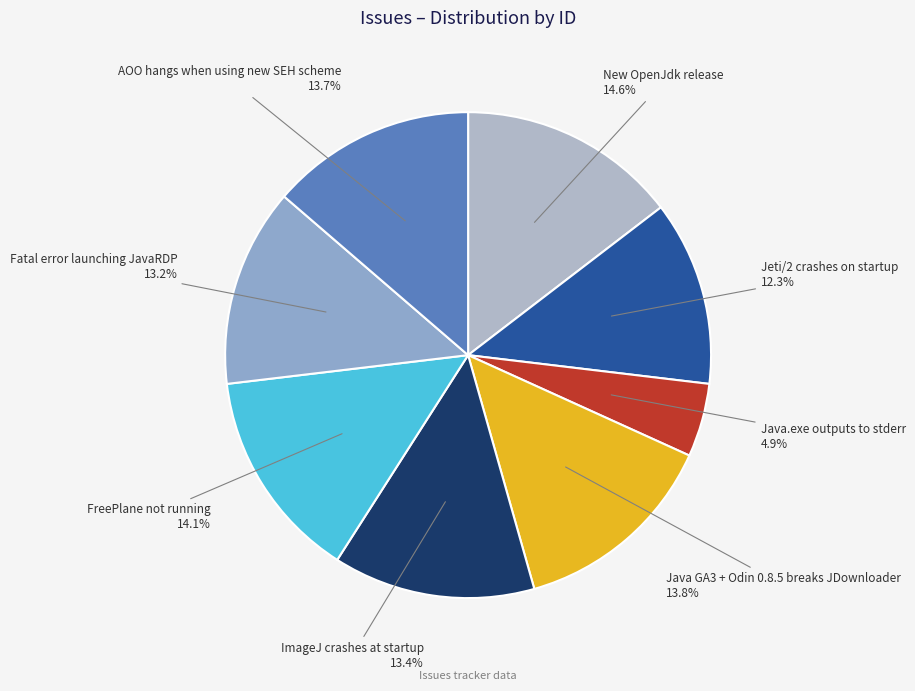

How many slices are in this pie chart?

8